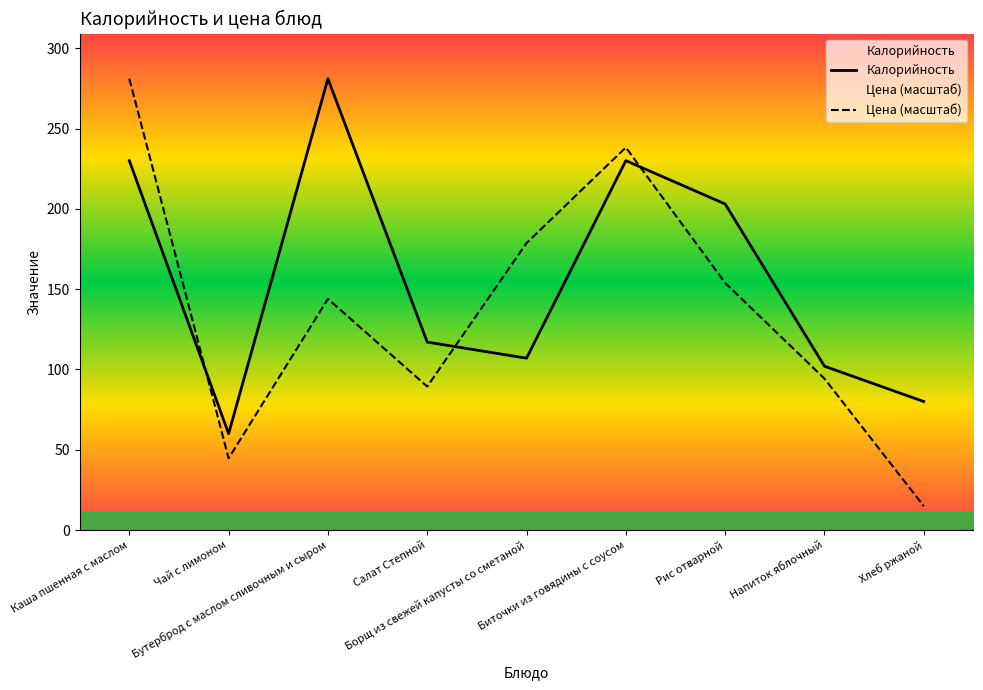

At which label is Цена (масштаб) closest to 147?

Бутерброд с маслом сливочным и сыром